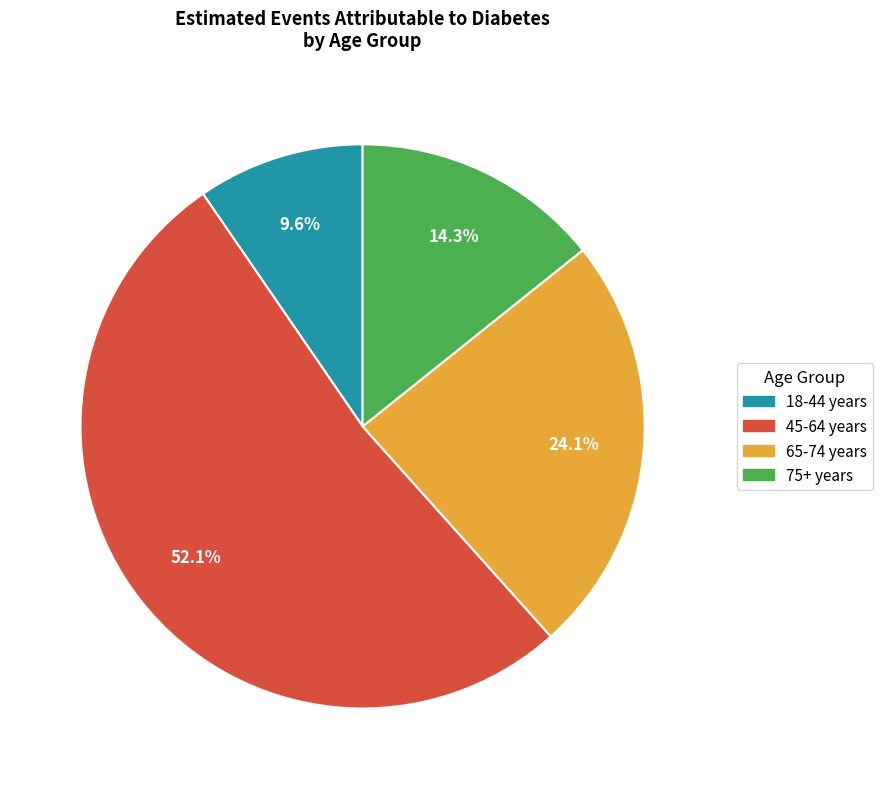

What percentage is the 18-44 slice, to the nearest percent?

10%